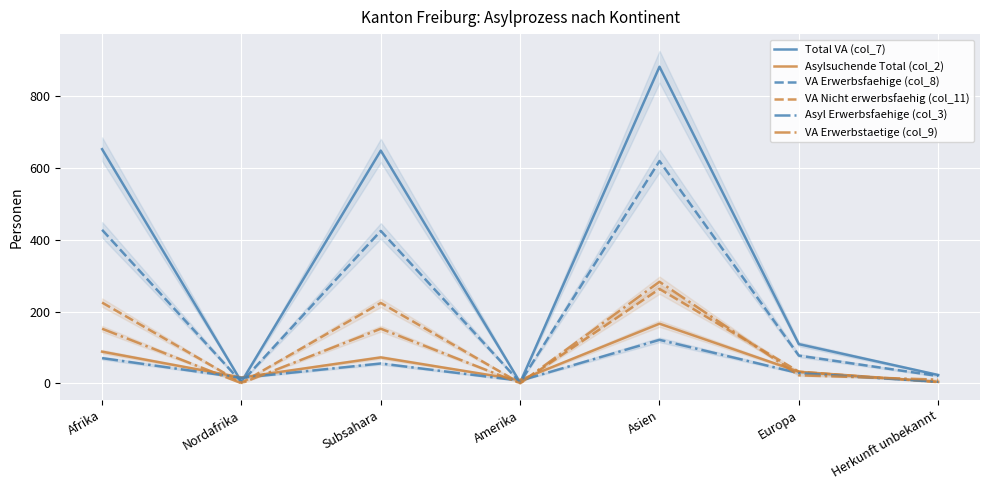

At which label does VA Erwerbsfaehige (col_8) reach its minimum?

Amerika